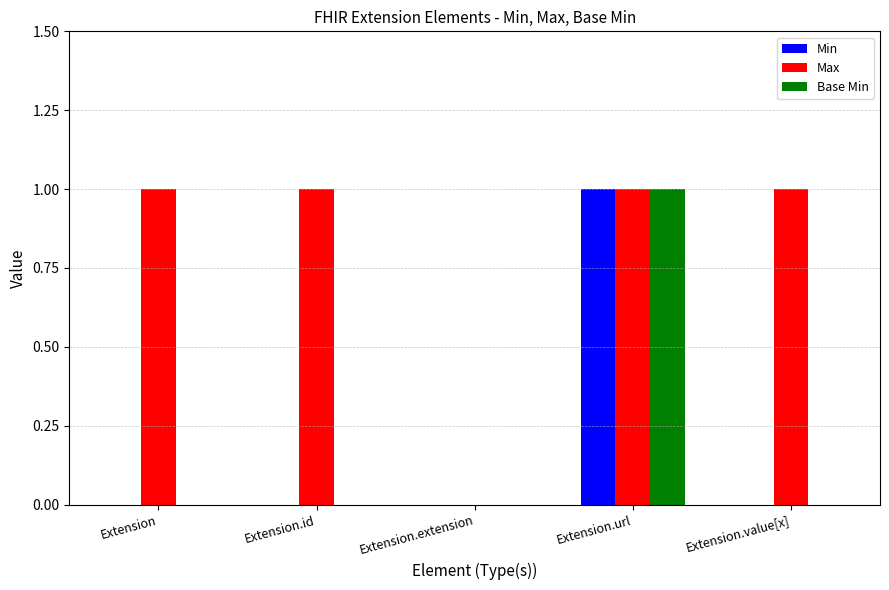

Between Extension and Extension.extension, which series saw the biggest shift?

Max